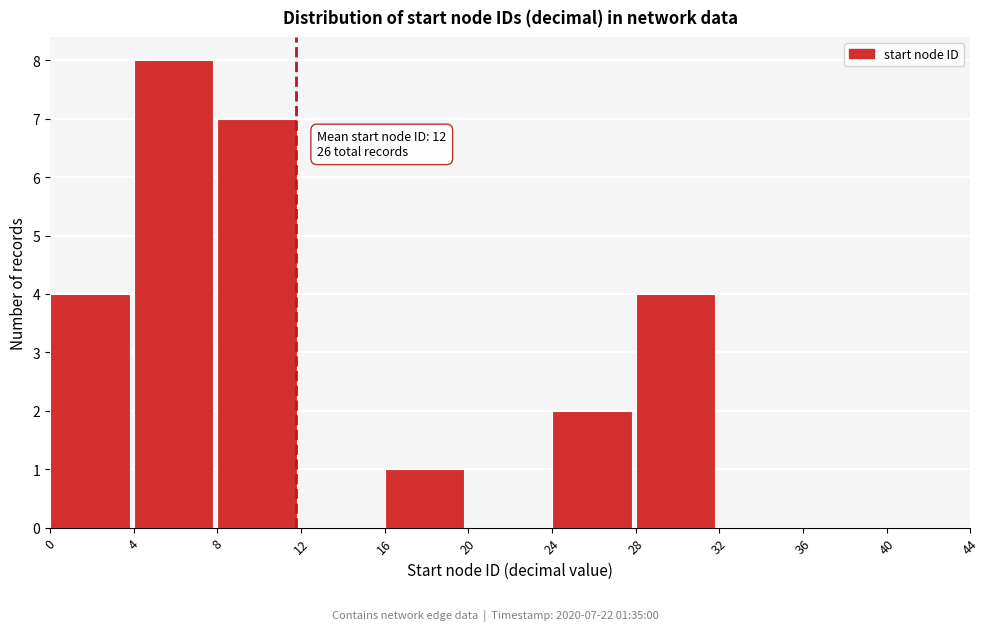

Over which range of the x-axis is the bar tallest?

4 to 8